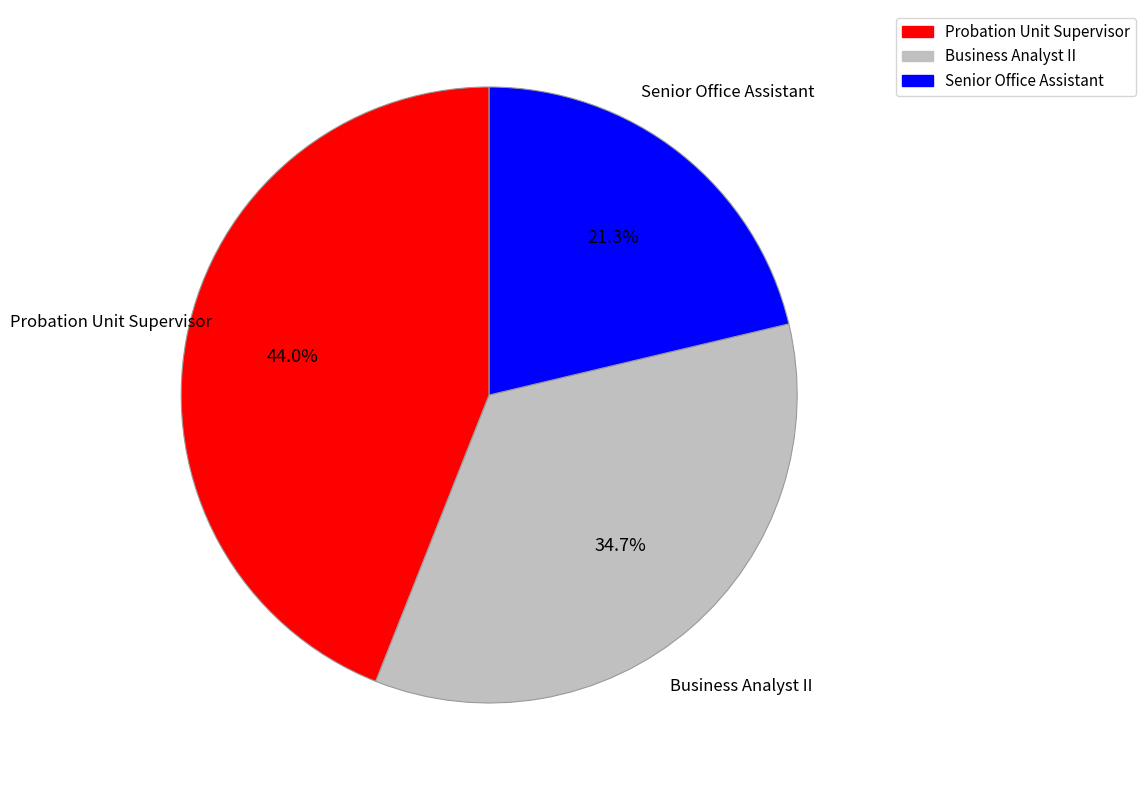

To the nearest percent, what percentage of the pie is Business Analyst II?

35%